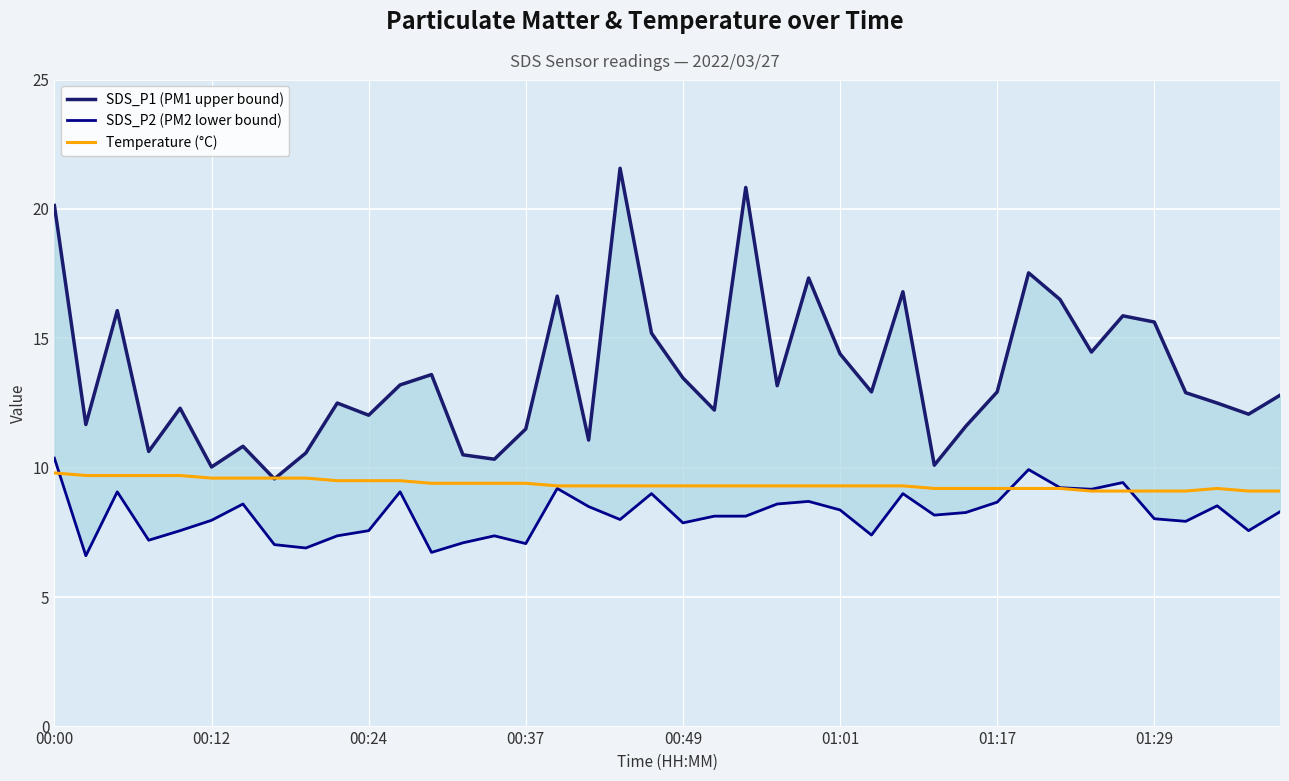

What is the difference between the highest and lowest values at 38?

4.5